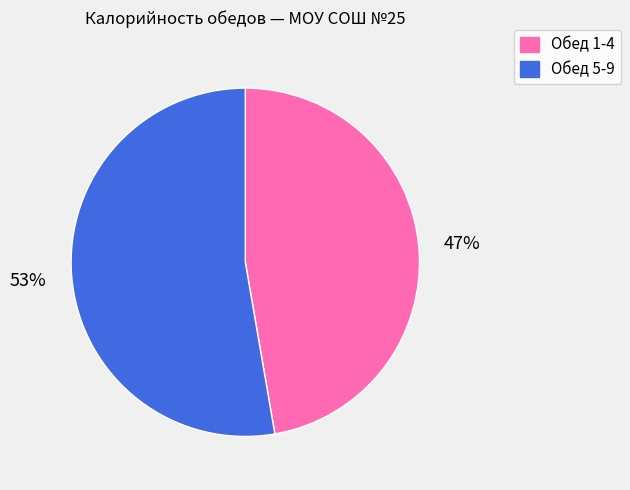

Which slice is the smallest?

Обед 1-4